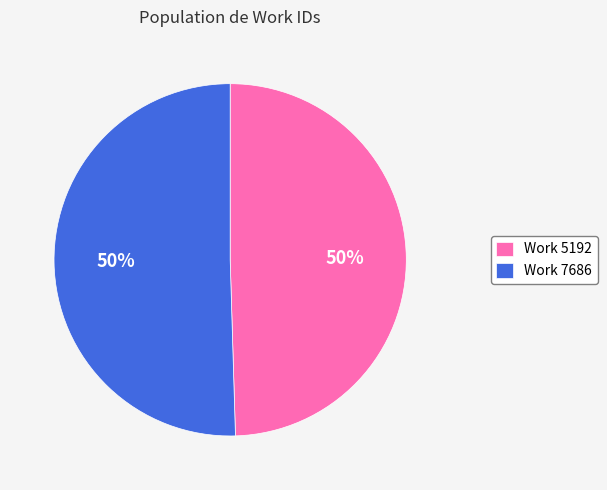

To the nearest percent, what is the average slice percentage?

50%